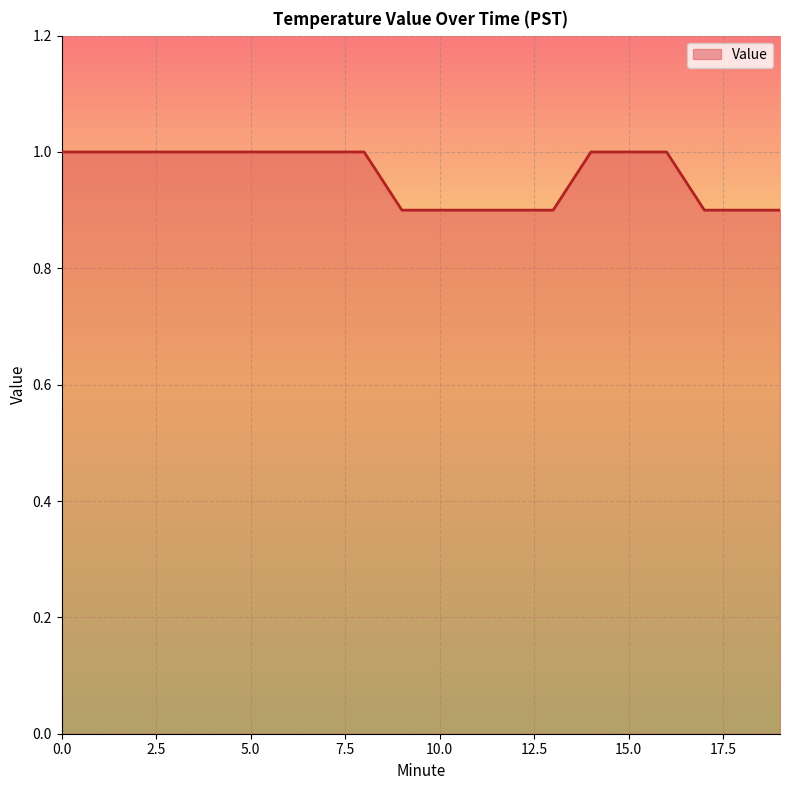

Does the chart have visible grid lines?

Yes